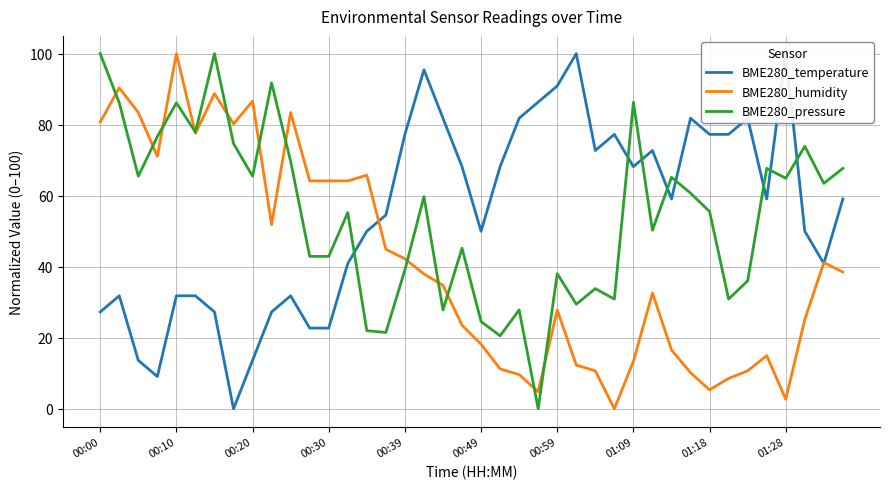

The value of BME280_humidity at 01:28 is 15.6. True or false?

False